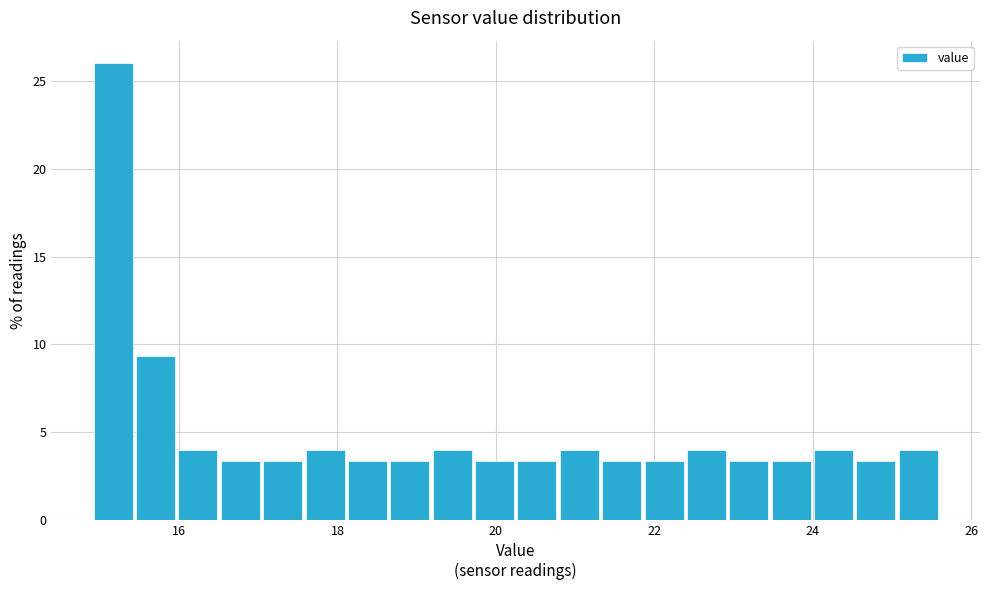

Read against the x-axis, roughly where is the centre of the tallest bar?

15.2